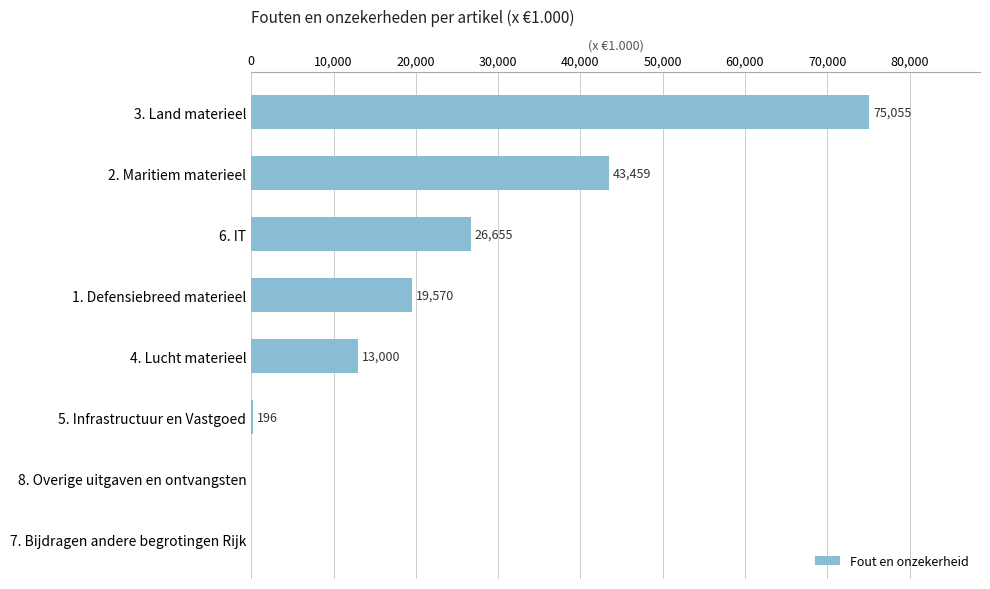

Reading bottom to top, transcribe all the data shown in this chart.

7. Bijdragen andere begrotingen Rijk=0	8. Overige uitgaven en ontvangsten=0	5. Infrastructuur en Vastgoed=196	4. Lucht materieel=13000	1. Defensiebreed materieel=19570	6. IT=26655	2. Maritiem materieel=43459	3. Land materieel=75055